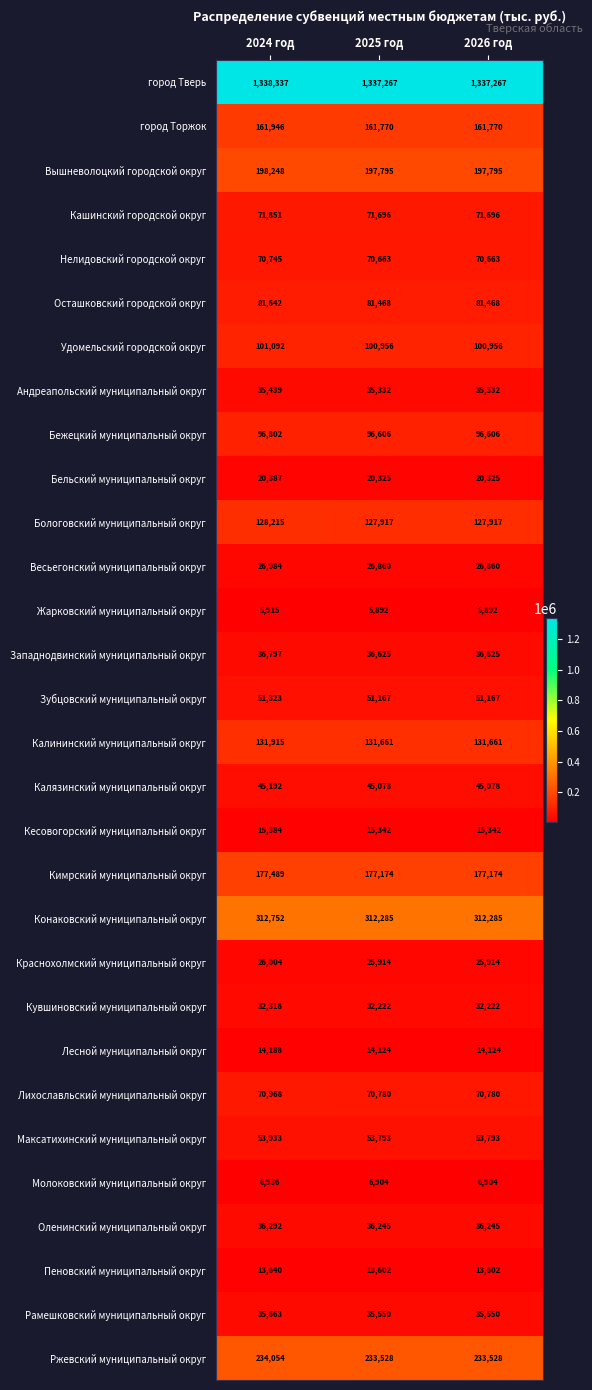

Which series changed the most between 2024 год and 2026 год?

город Тверь